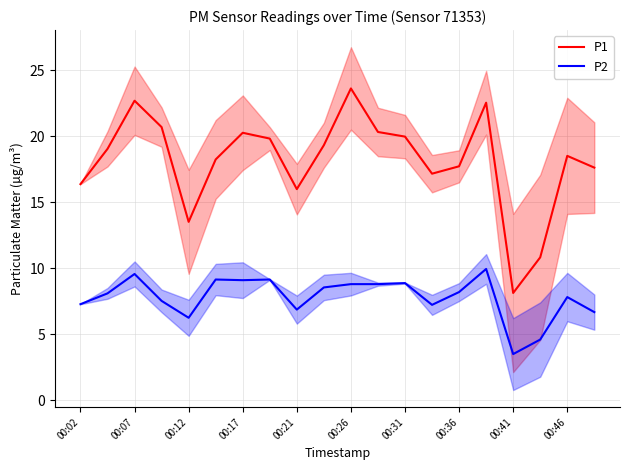

How many interior local valleys does the P2 series have?

5